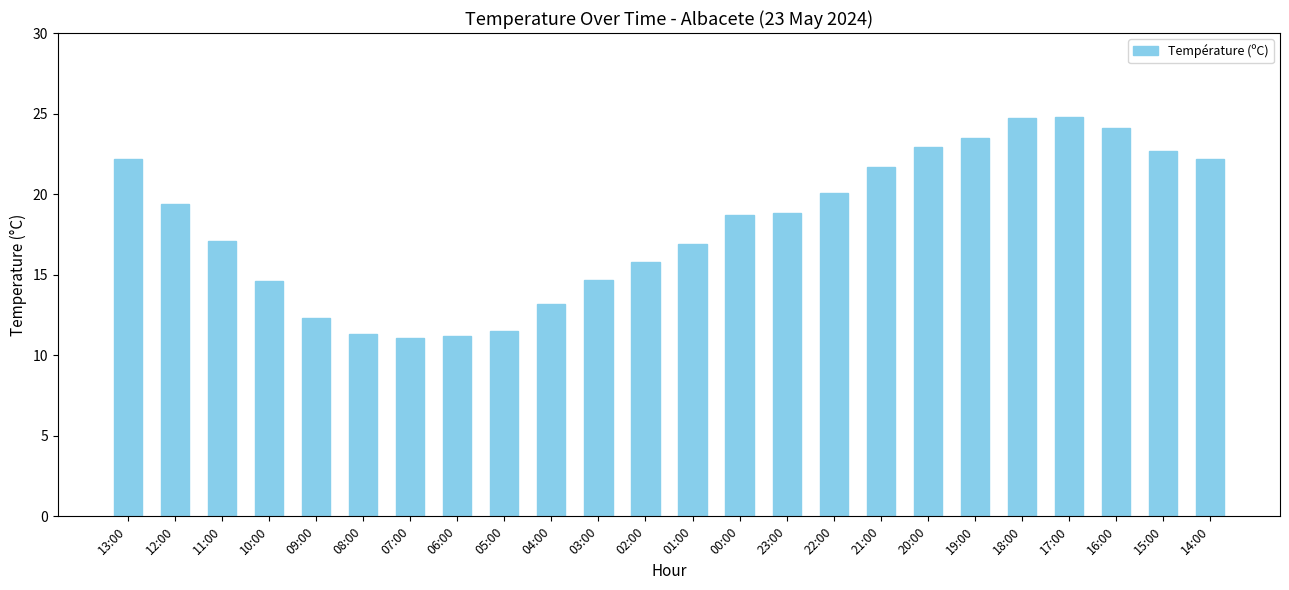

What is the value of the 18th bar from the left?

22.9